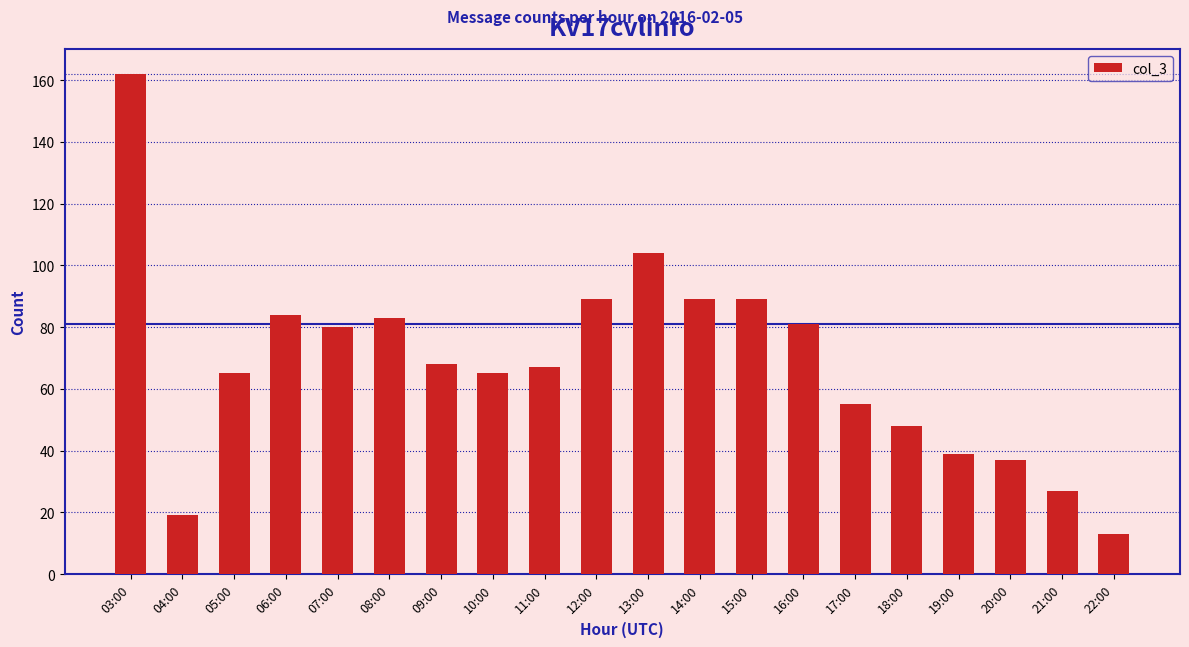

Reading left to right, list all the values displayed in this chart.

162	19	65	84	80	83	68	65	67	89	104	89	89	81	55	48	39	37	27	13